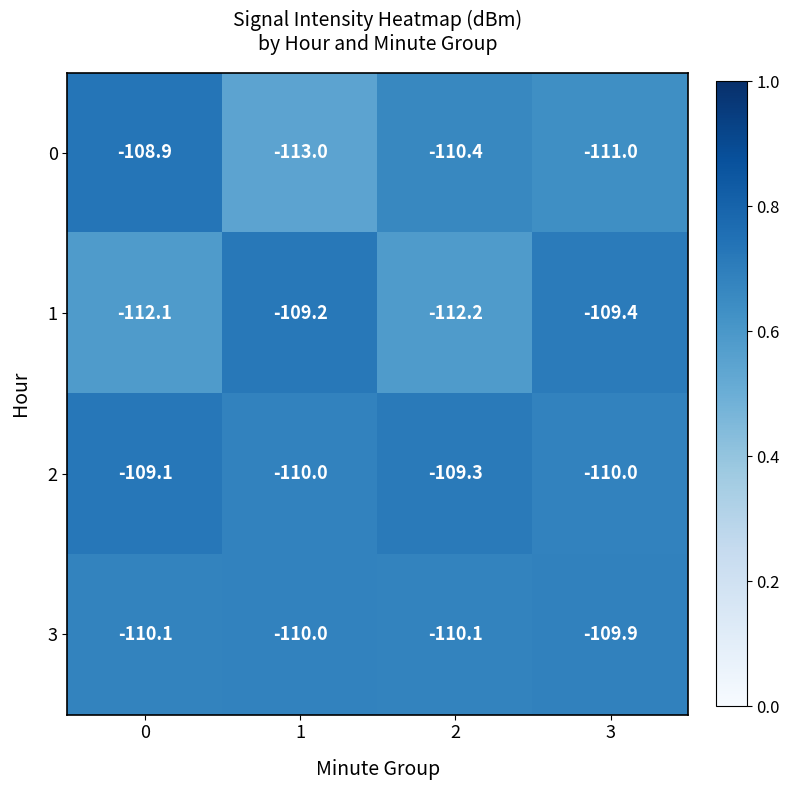

What is the smallest value displayed?

-113.0